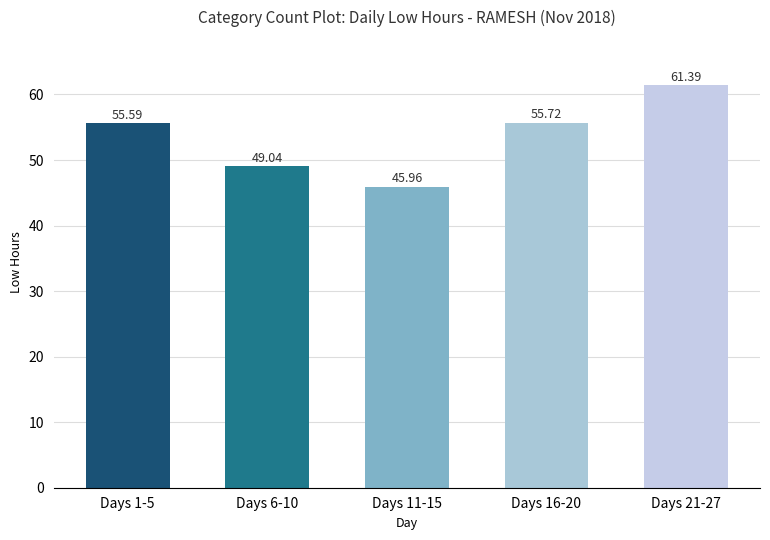

What is the maximum value shown in the chart?

61.4